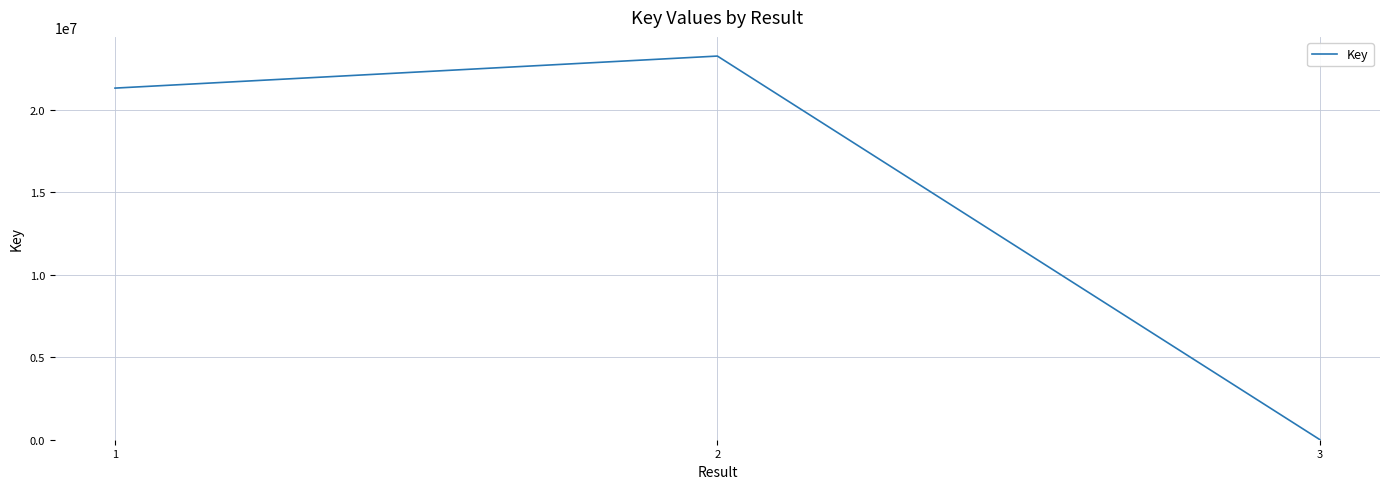

What is the ratio of the value at 1 to the value at 2?

0.9